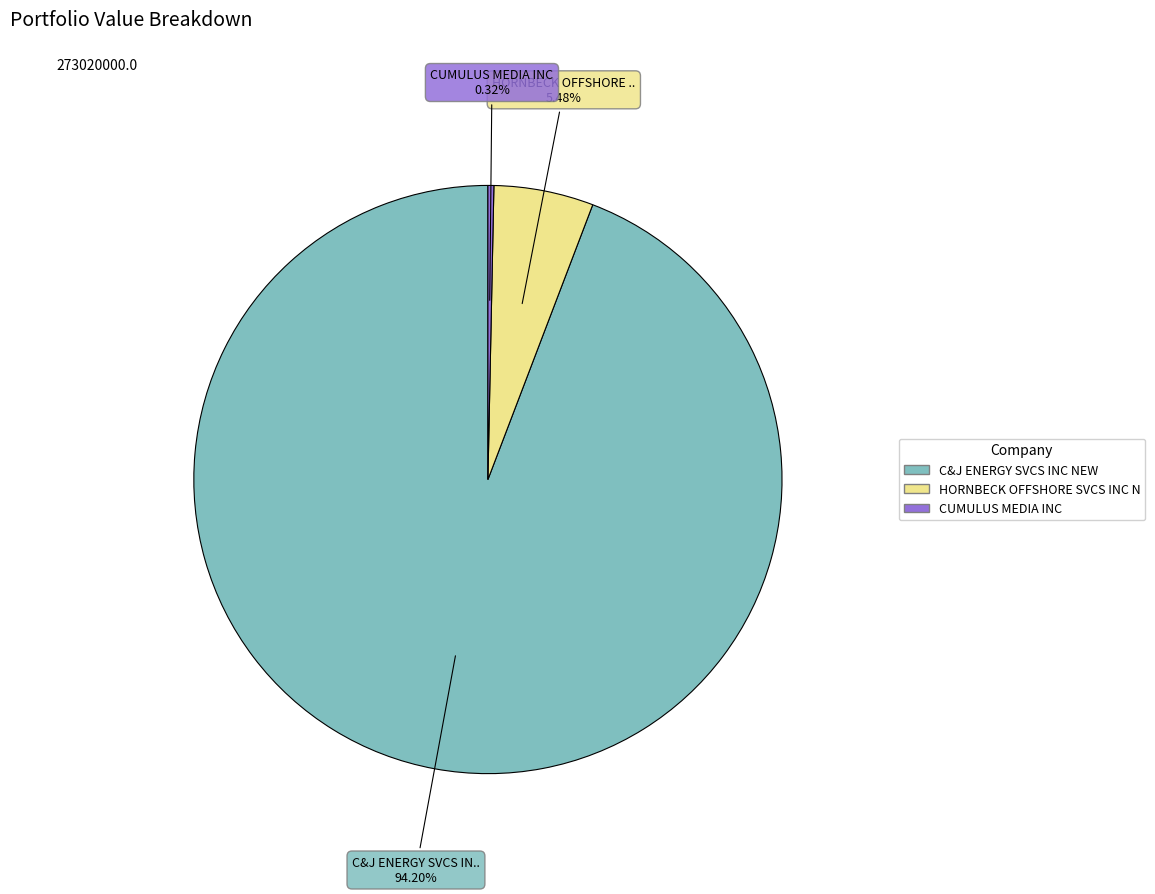

What is the largest slice in the pie chart?

C&J ENERGY SVCS INC NEW